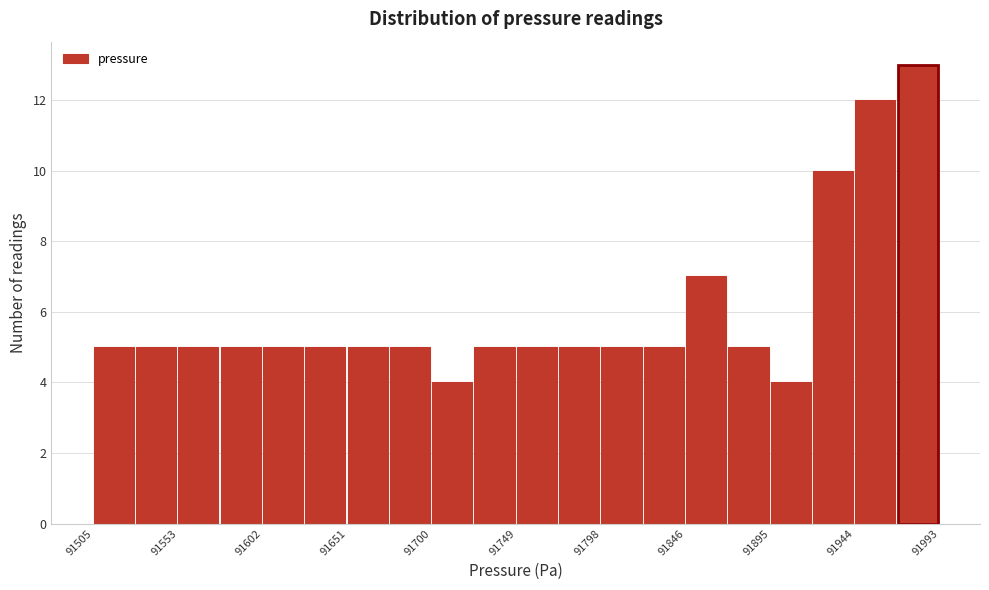

Reading left to right, list every bar in this chart as the range it spans on the x-axis followed by its height. Neither the bar edges nor the heights are printed on the chart, so give them approximately, as read against the axes.

91505 to 91530: 5
91530 to 91555: 5
91555 to 91580: 5
91580 to 91605: 5
91605 to 91625: 5
91625 to 91650: 5
91650 to 91675: 5
91675 to 91700: 5
91700 to 91725: 4
91725 to 91750: 5
91750 to 91775: 5
91775 to 91800: 5
91800 to 91825: 5
91825 to 91845: 5
91845 to 91870: 7
91870 to 91895: 5
91895 to 91920: 4
91920 to 91945: 10
91945 to 91970: 12
91970 to 91995: 13